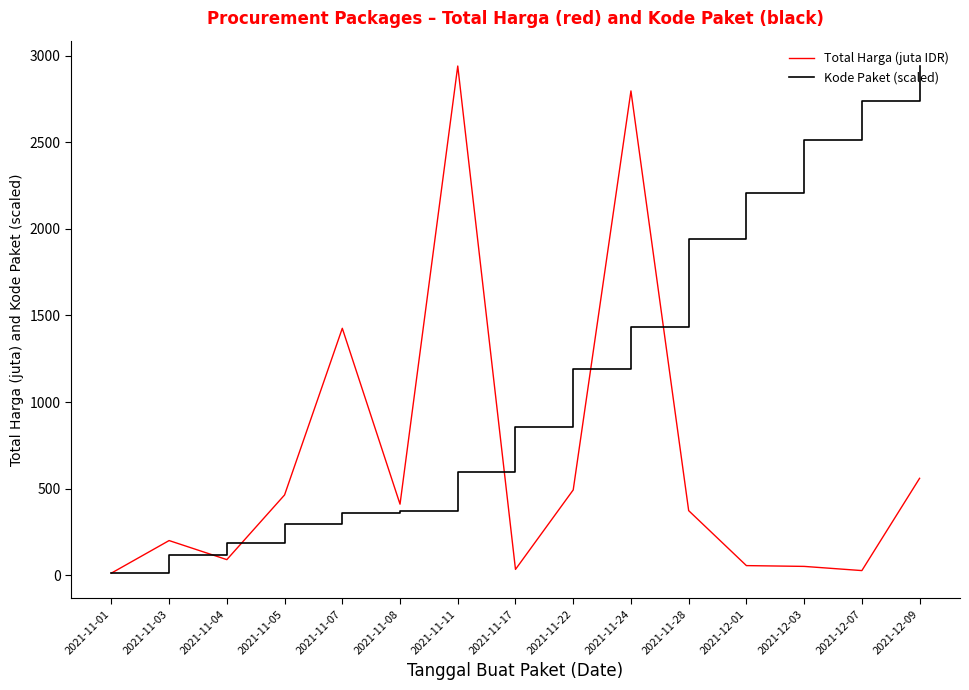

What is the spread (max minus min) of values at 2021-12-09?

2379.6